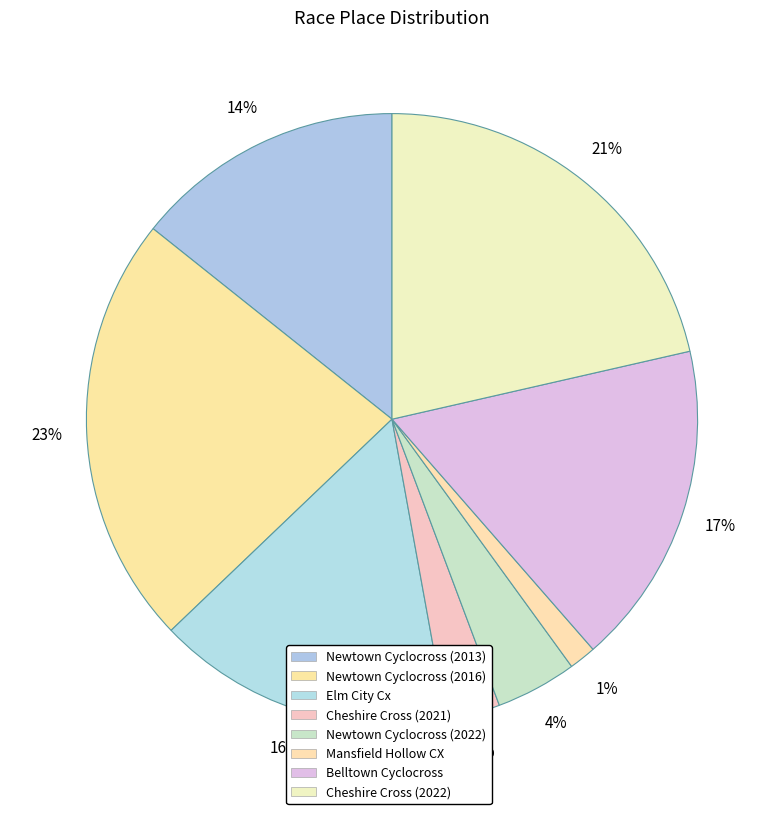

True or false: Cheshire Cross (2022) accounts for 21% of the total.

True